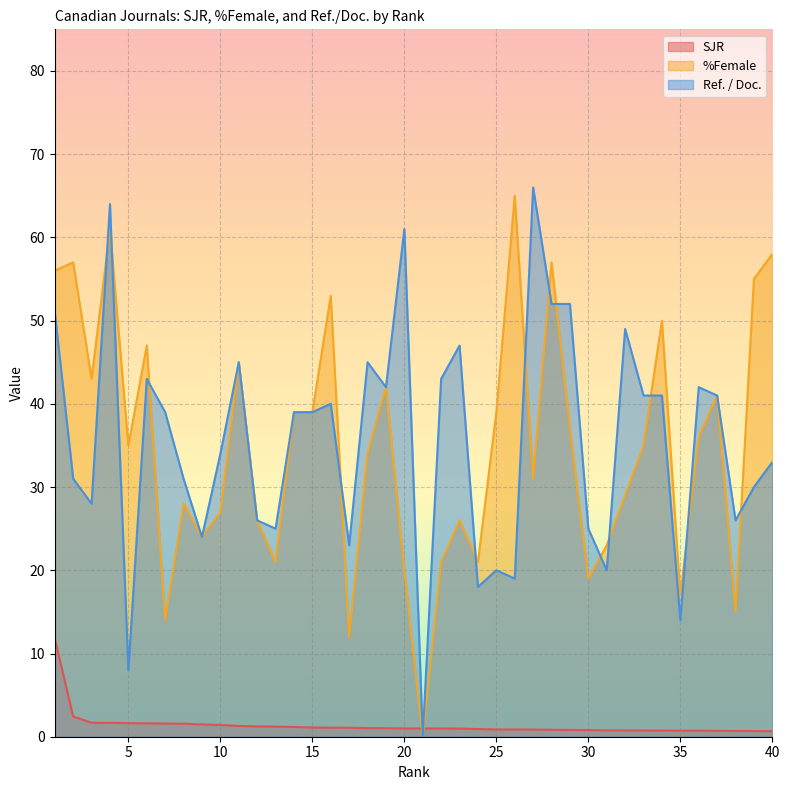

In %Female, how many points are higher than both neighbors (excluding endpoints)?

12